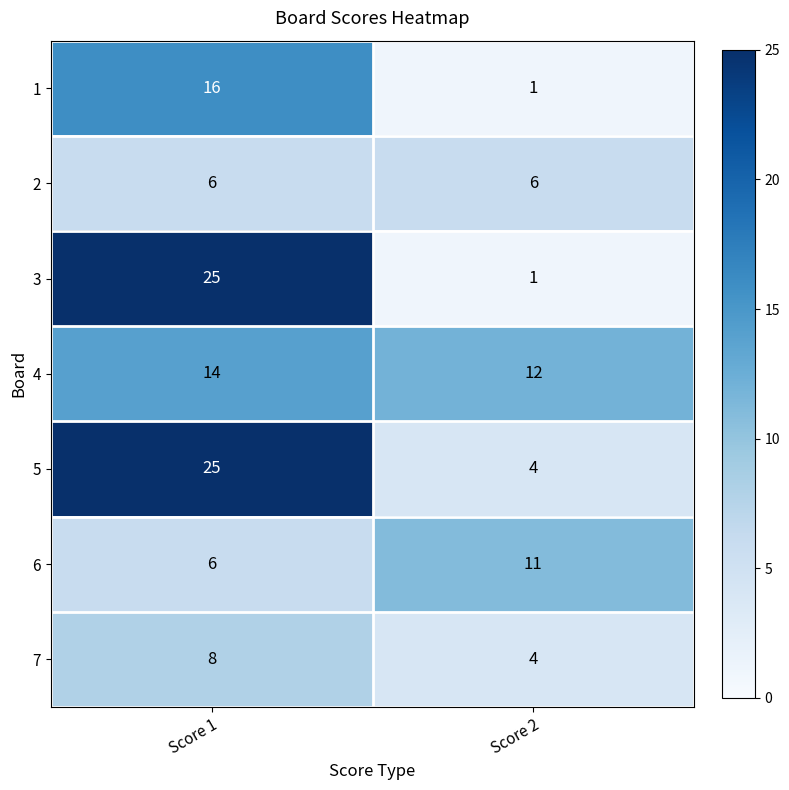

Which series has the largest total across all categories?

5